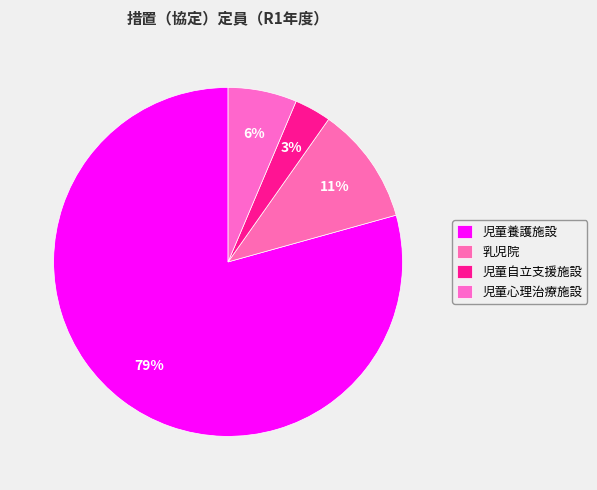

Count the number of slices in the pie.

4